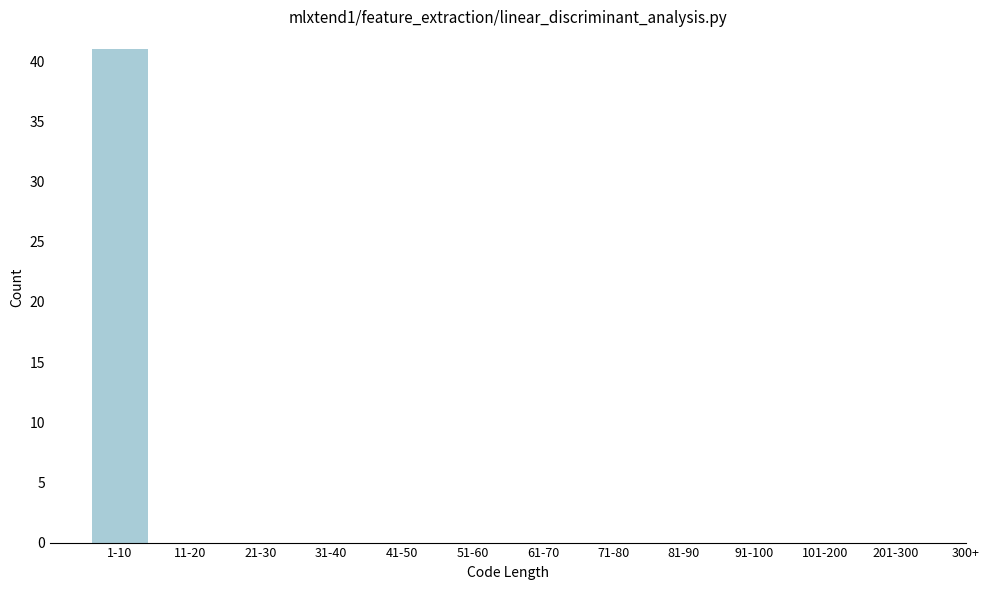

Reading left to right, extract all data points from this chart.

1-10=41	11-20=0	21-30=0	31-40=0	41-50=0	51-60=0	61-70=0	71-80=0	81-90=0	91-100=0	101-200=0	201-300=0